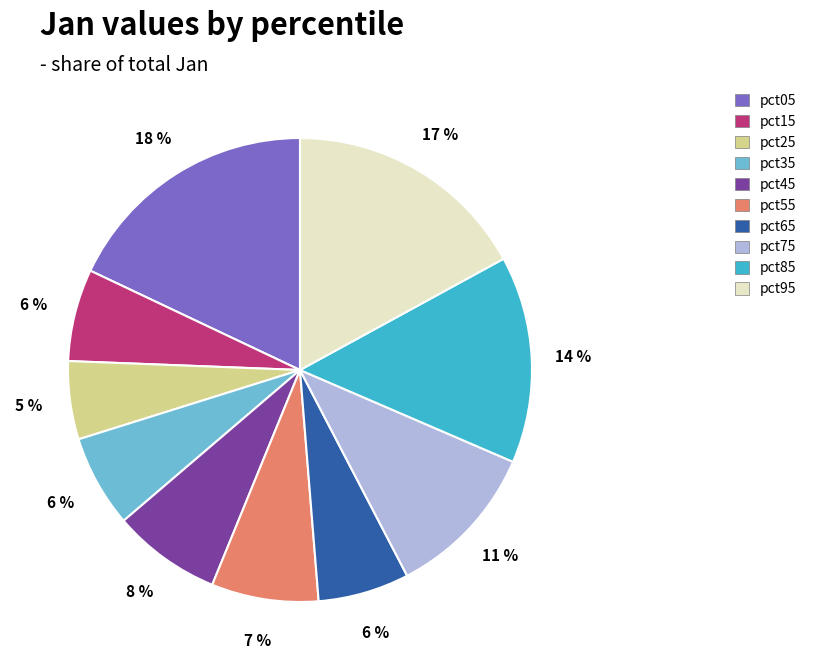

Does pct15 account for over 50% of the chart?

No